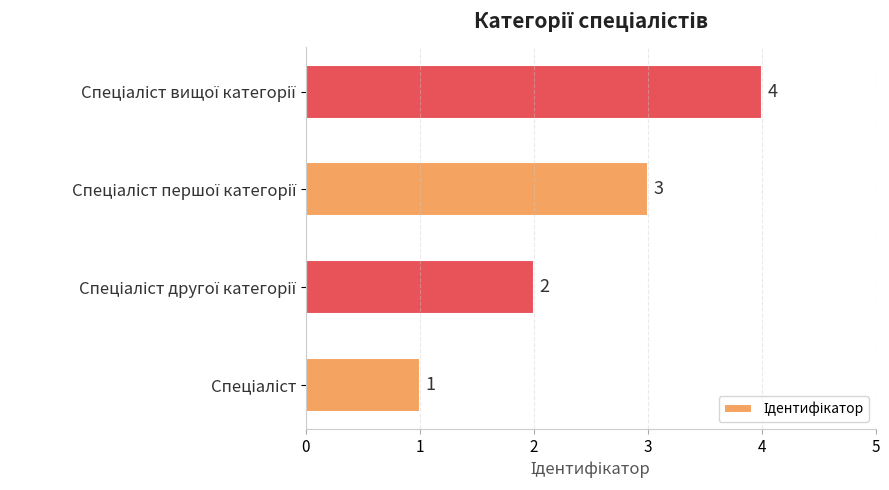

How many data points are less than 3?

2